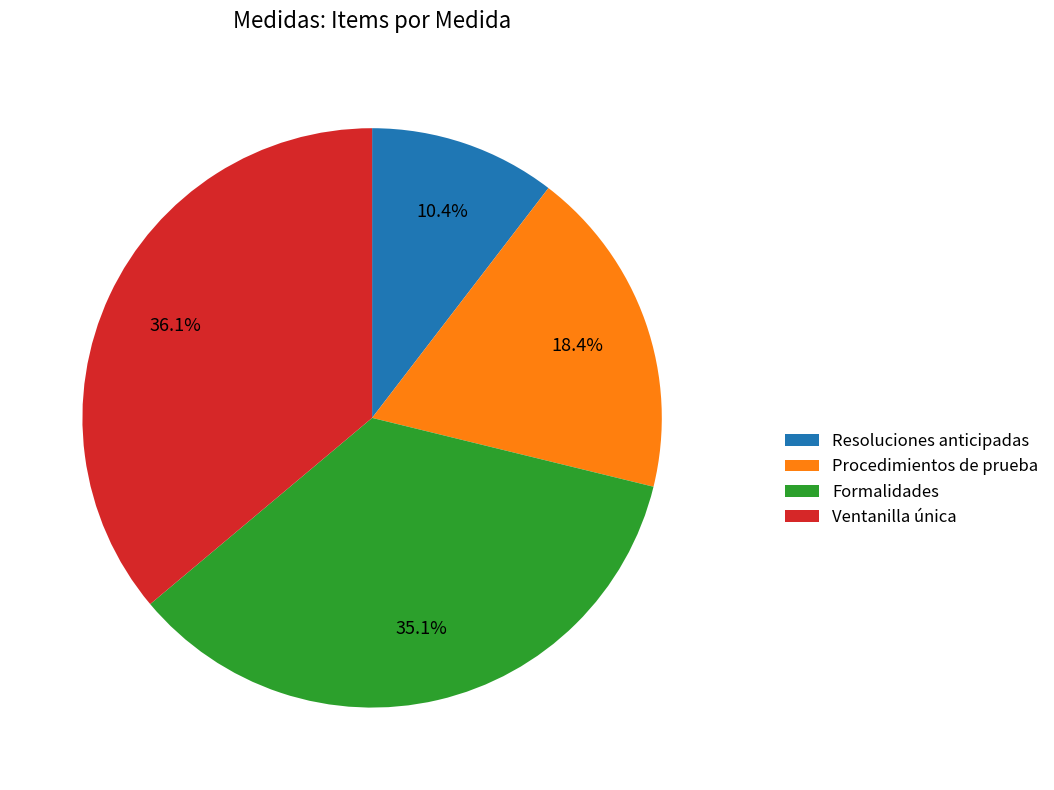

To the nearest percent, what portion does Formalidades represent?

35%